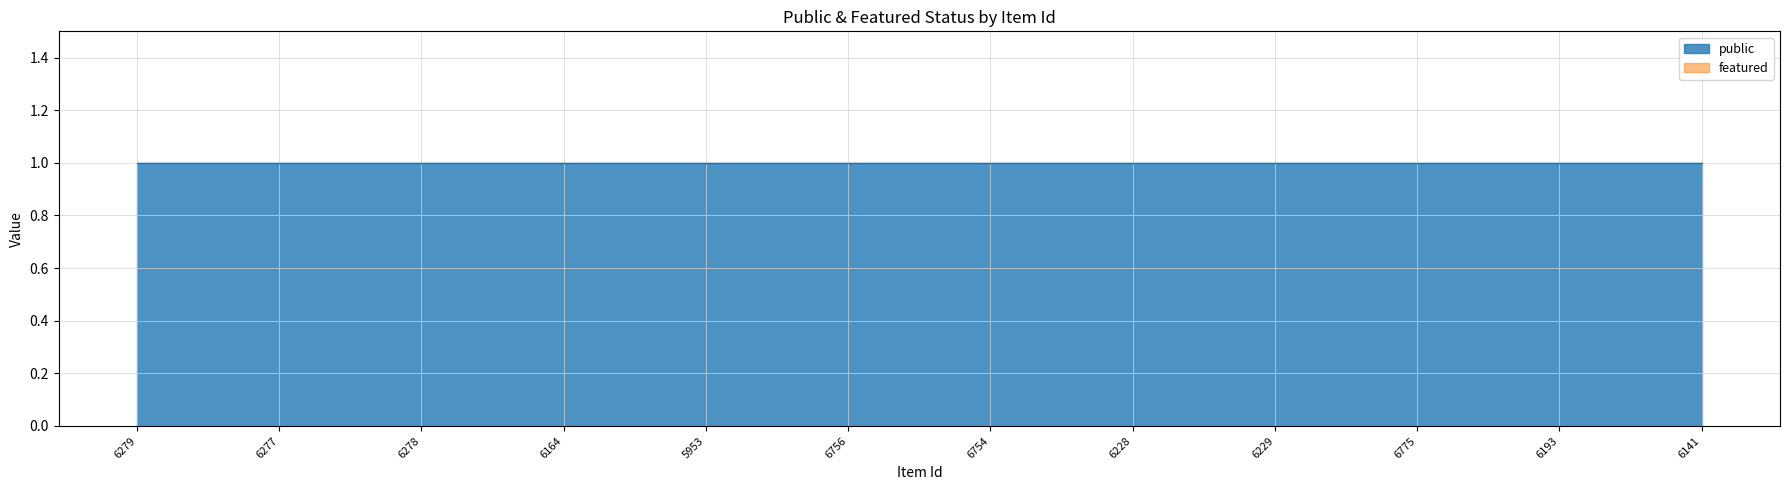

What is the average value of the public series?

1